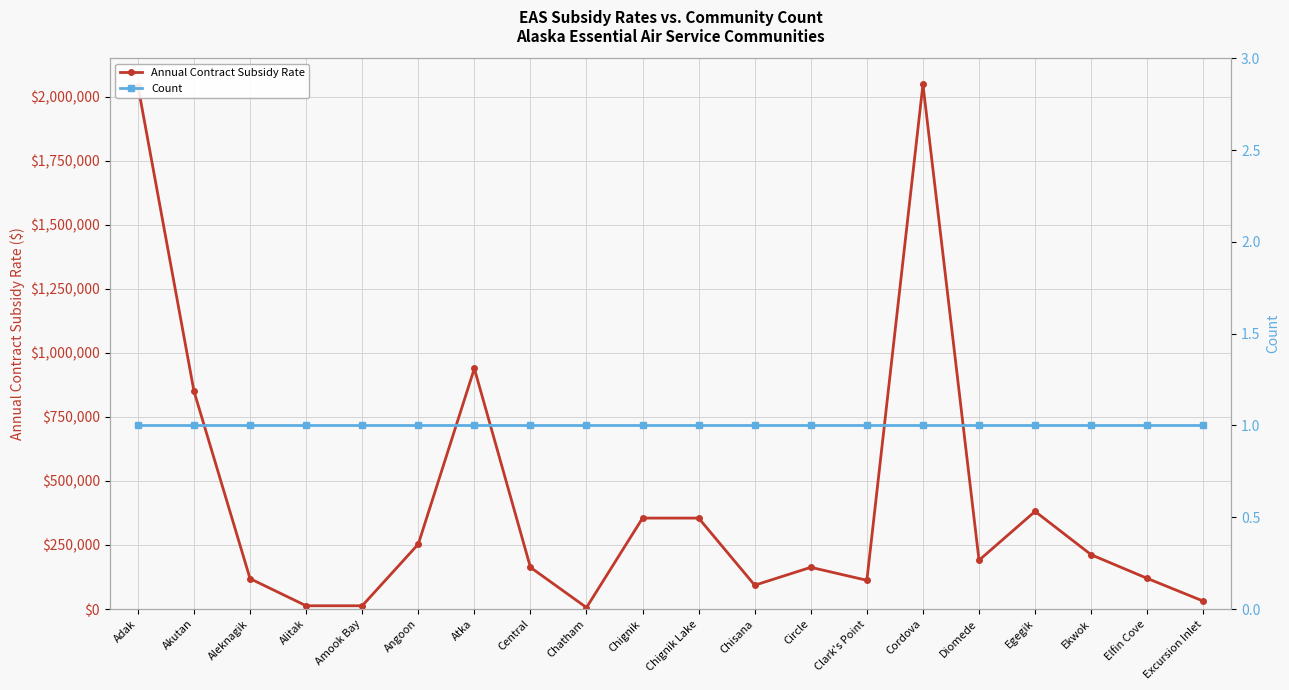

What position from the left is Chignik?

10